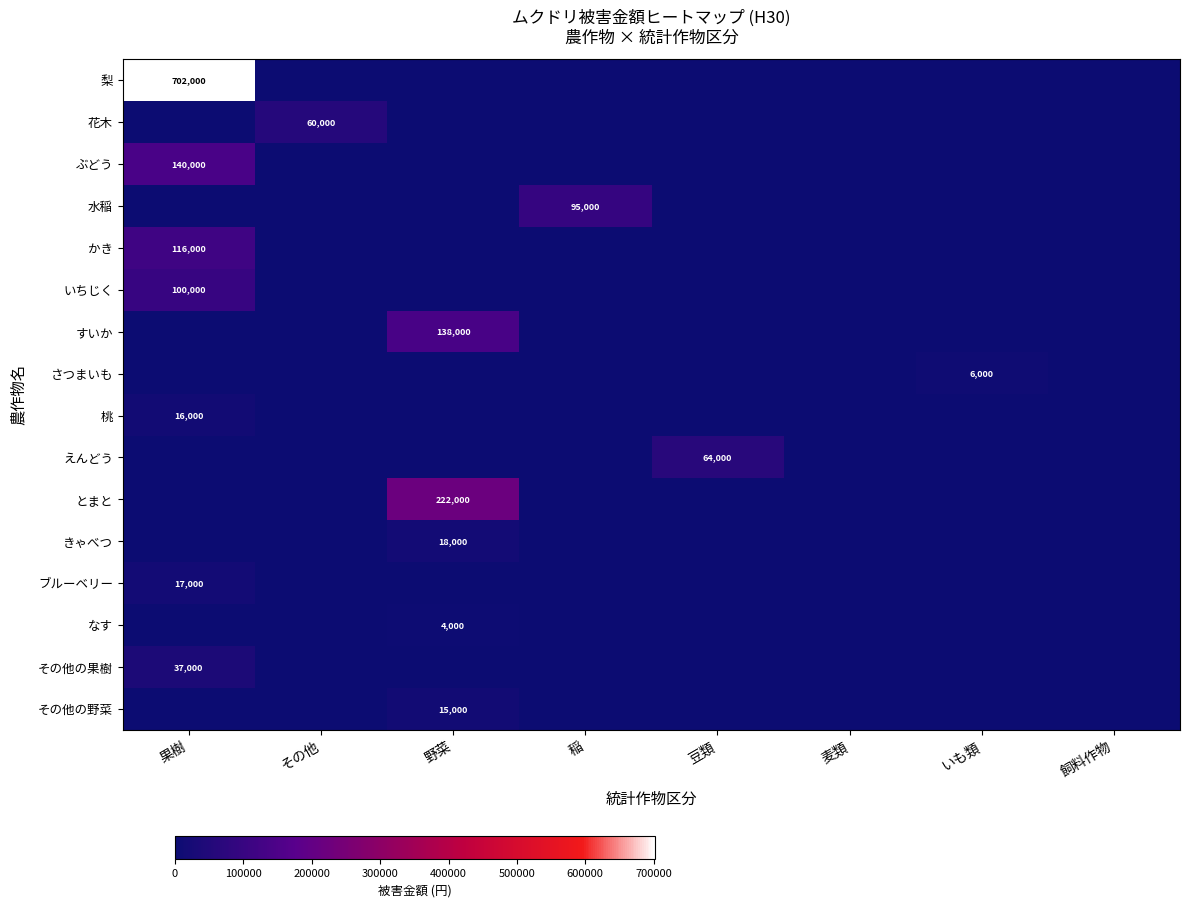

How many series are shown in this chart?

16